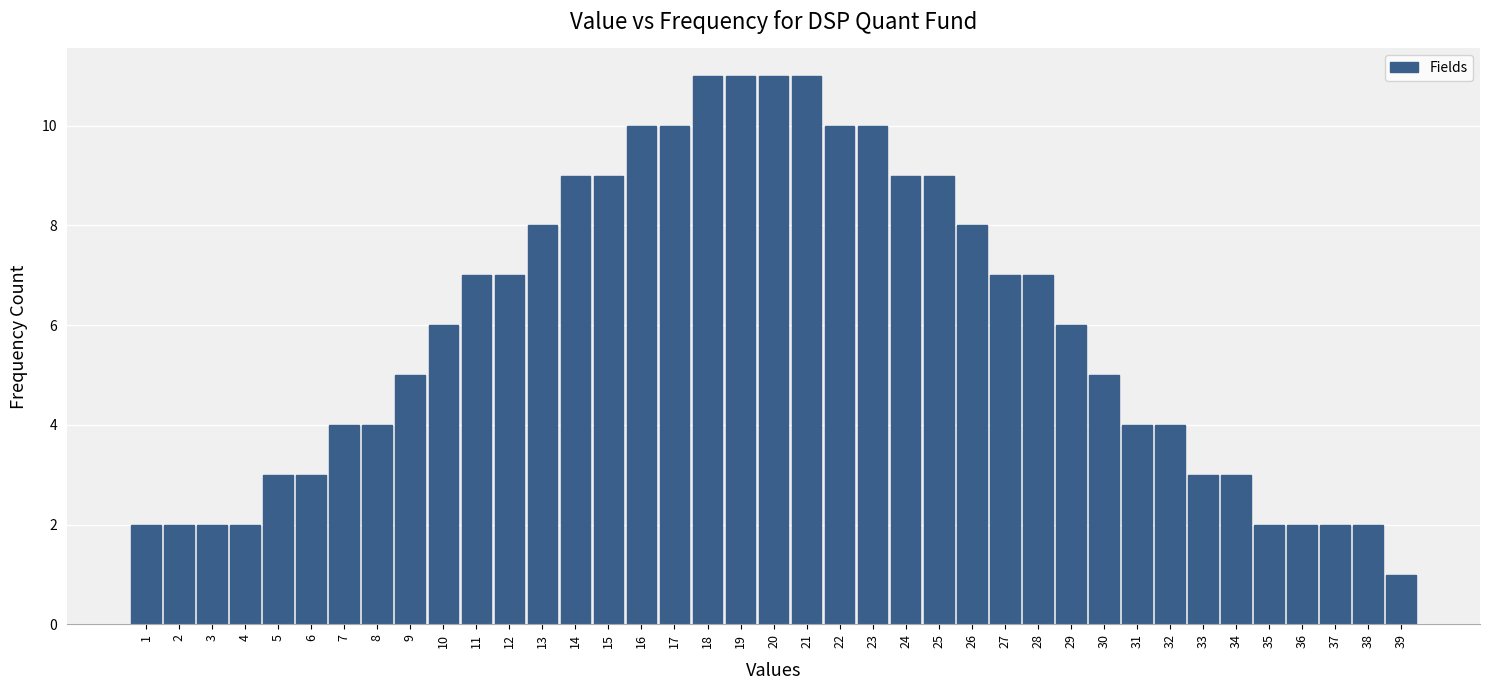

What is the value of the 14th bar from the left?

9